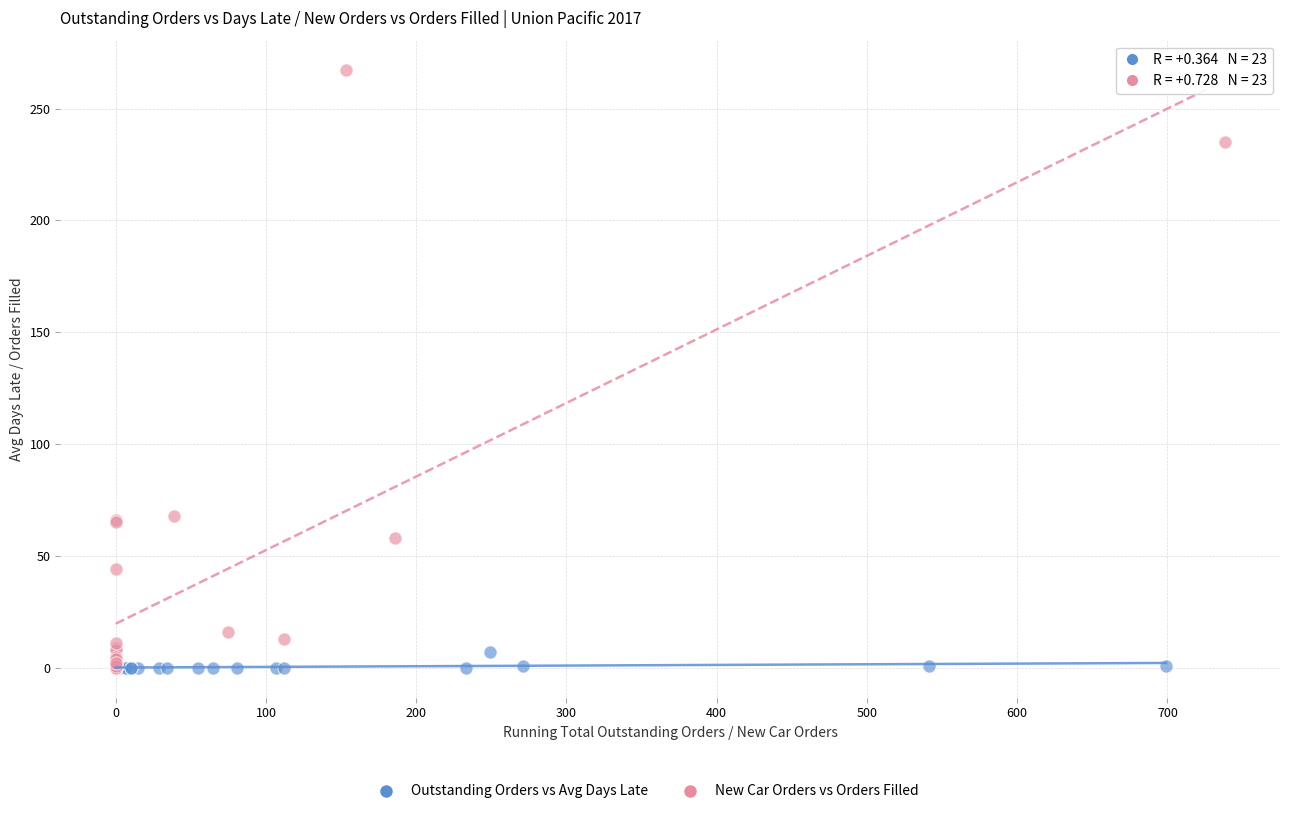

Which series reaches the maximum Y coordinate?

New Car Orders vs Orders Filled